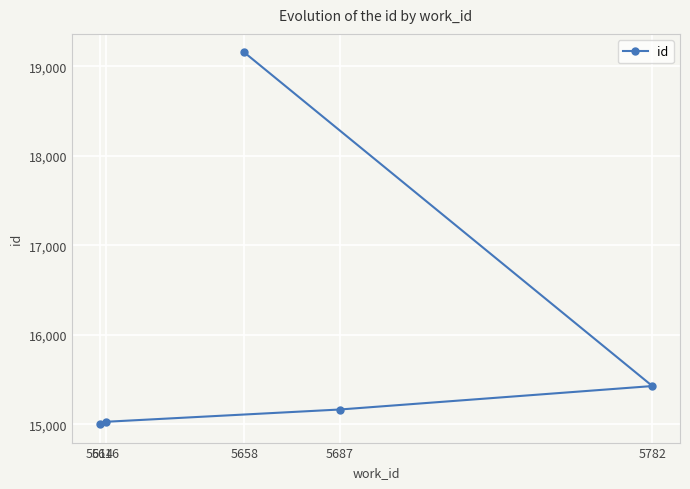

List the labels in order of value, largest first.

5658, 5782, 5687, 5616, 5614